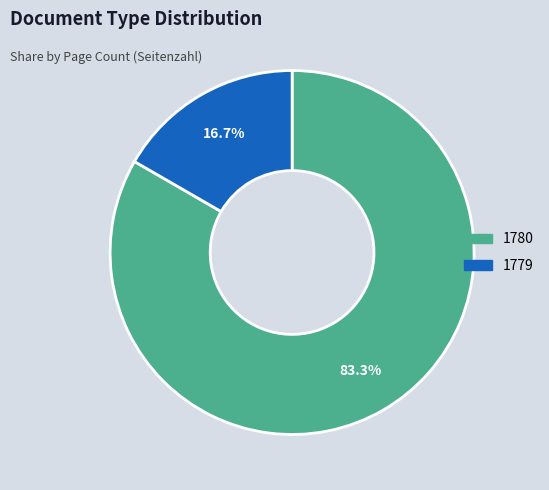

Rank the categories by value from highest to lowest.

1780, 1779